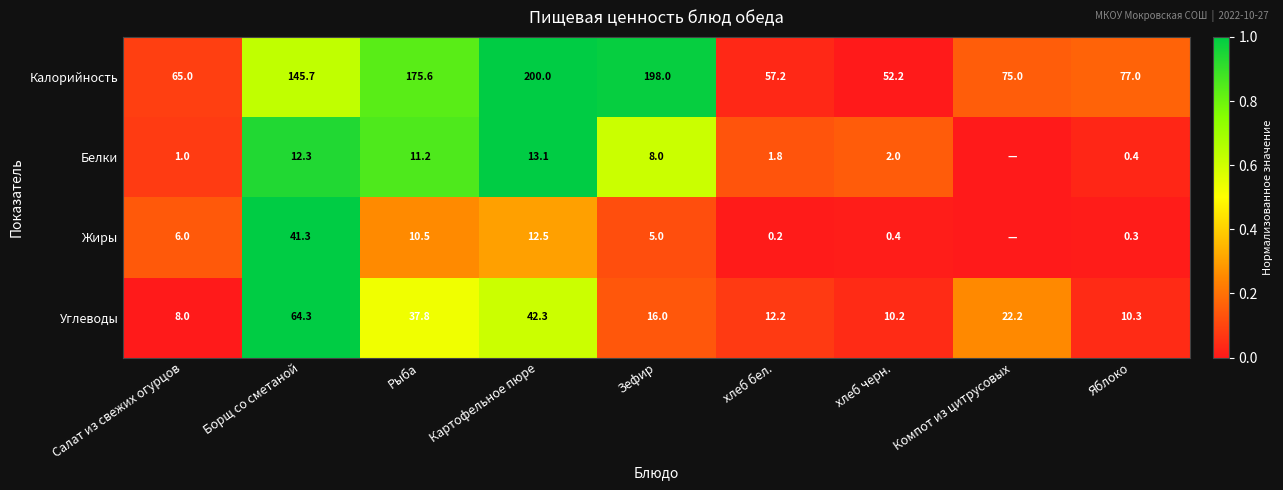

Count the number of categories in the chart.

9